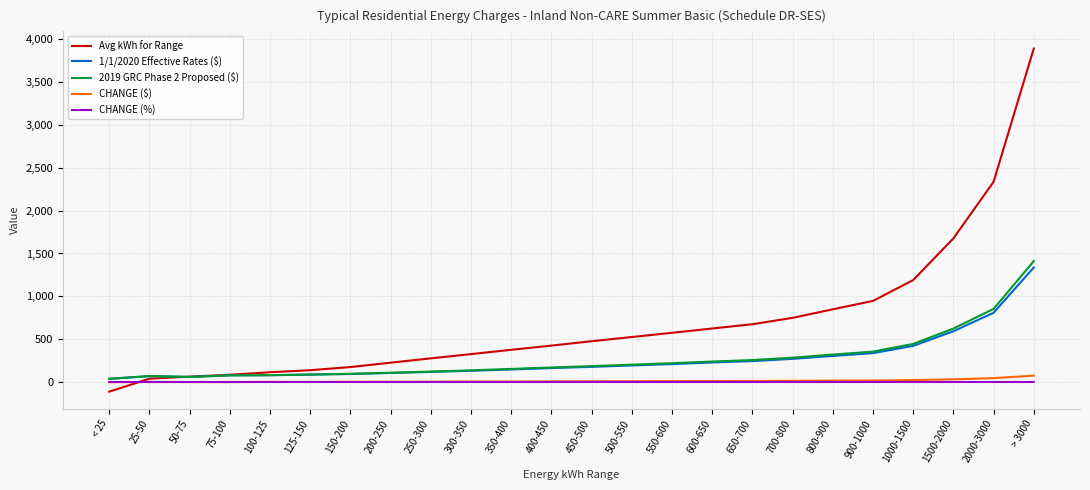

Which category has the lowest value across all series?

< 25